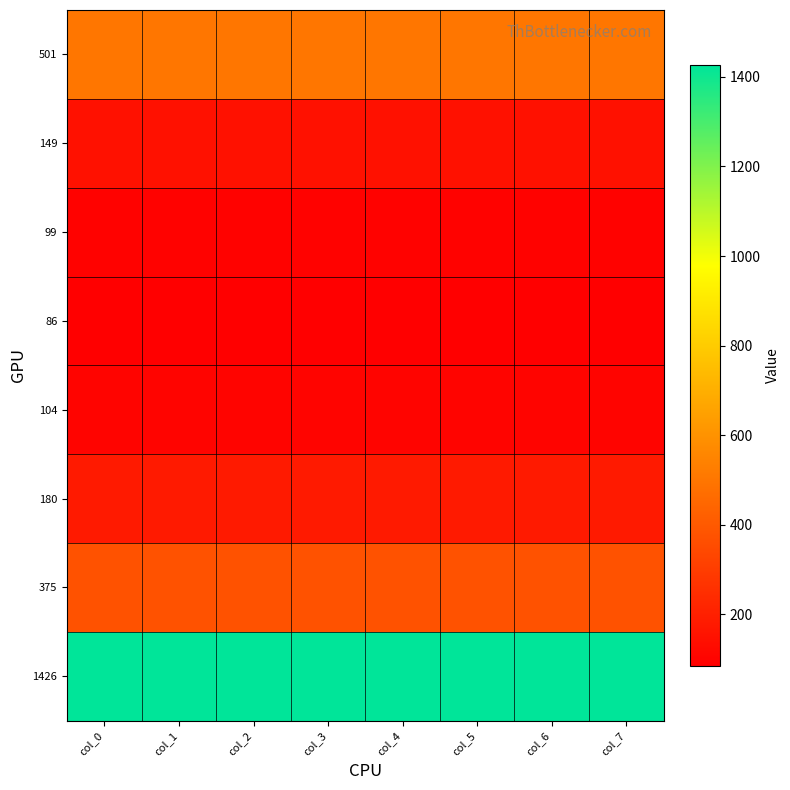

Which category has the highest value across all series?

col_0